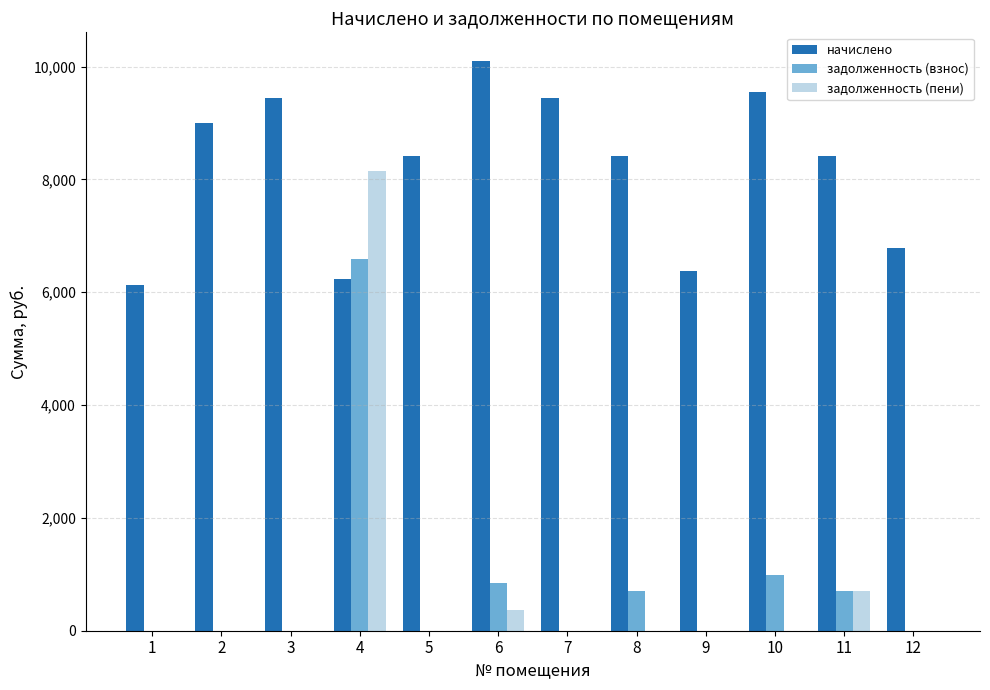

At which category is the sum across all series the highest?

4